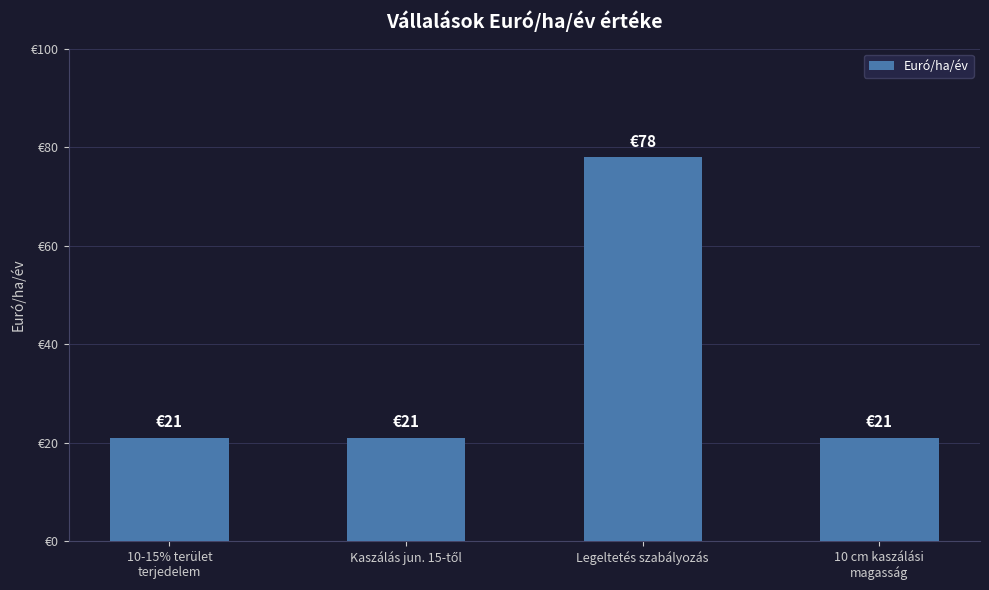

Approximately how many times larger is the value at Legeltetés szabályozás compared to 10 cm kaszálási
magasság?

3.7